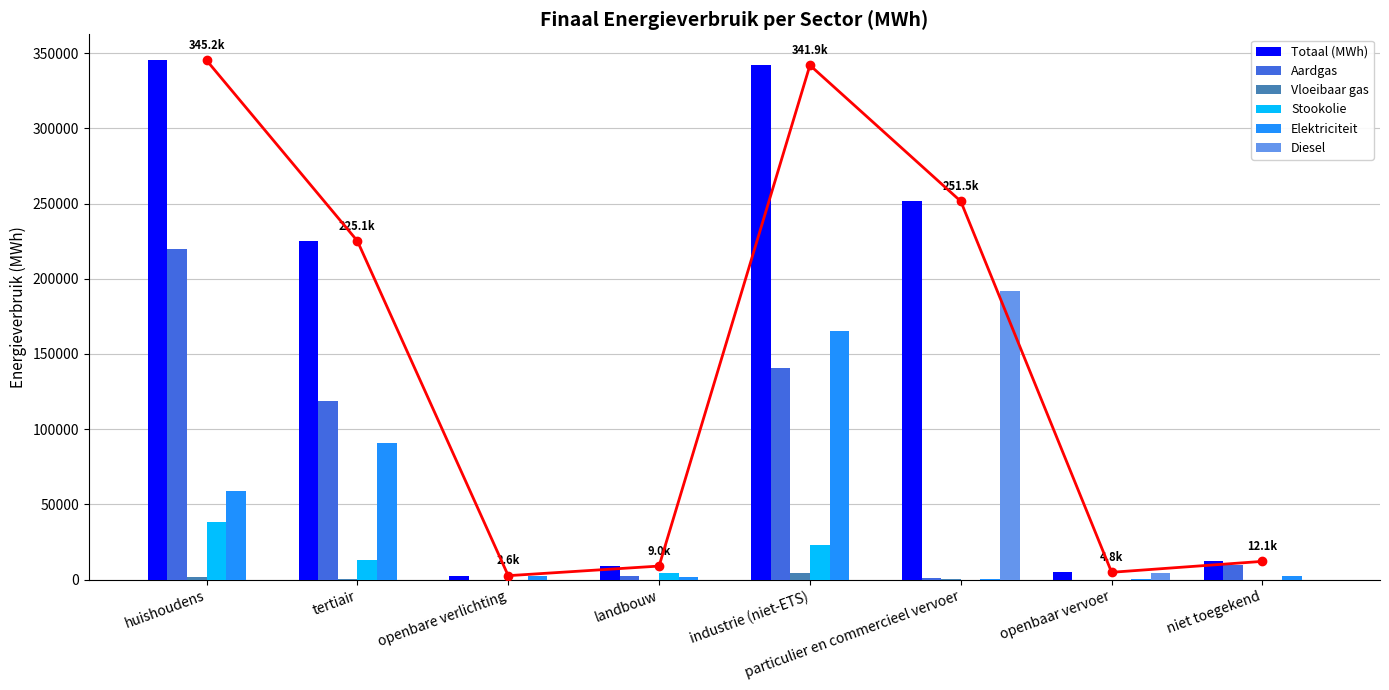

How many bars are there in total?

48